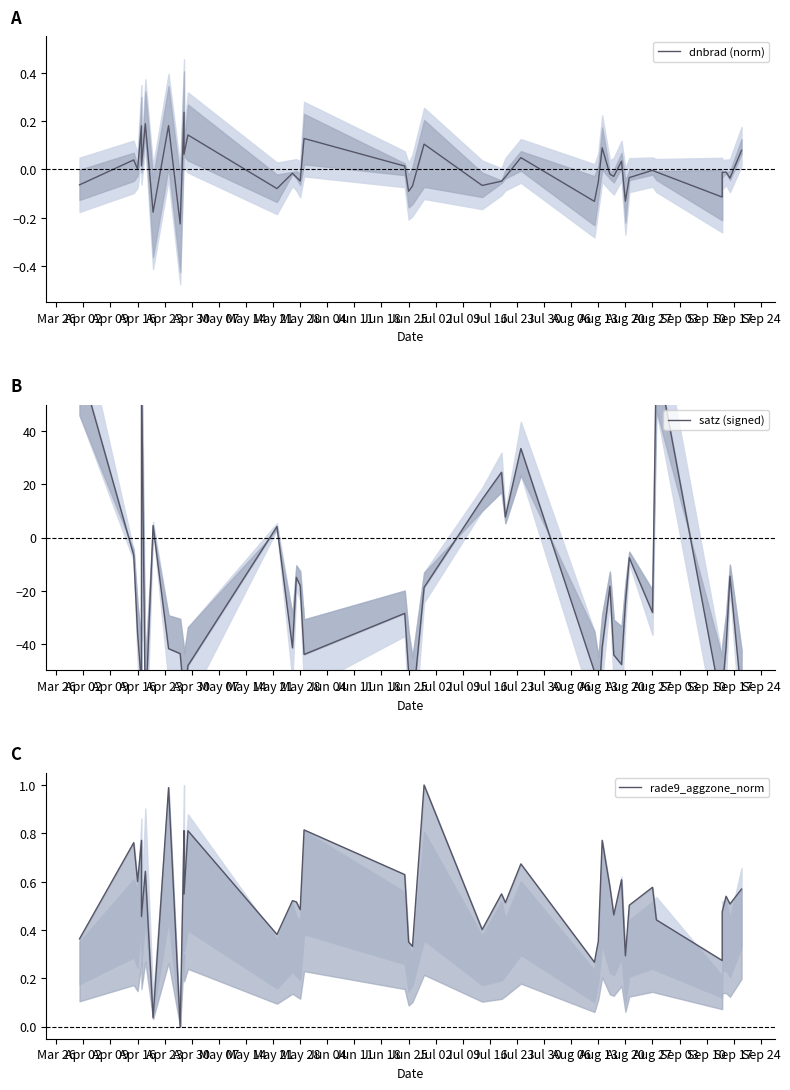

True or false: dnbrad (norm) has a value of 0.2 at Jul 16.

False